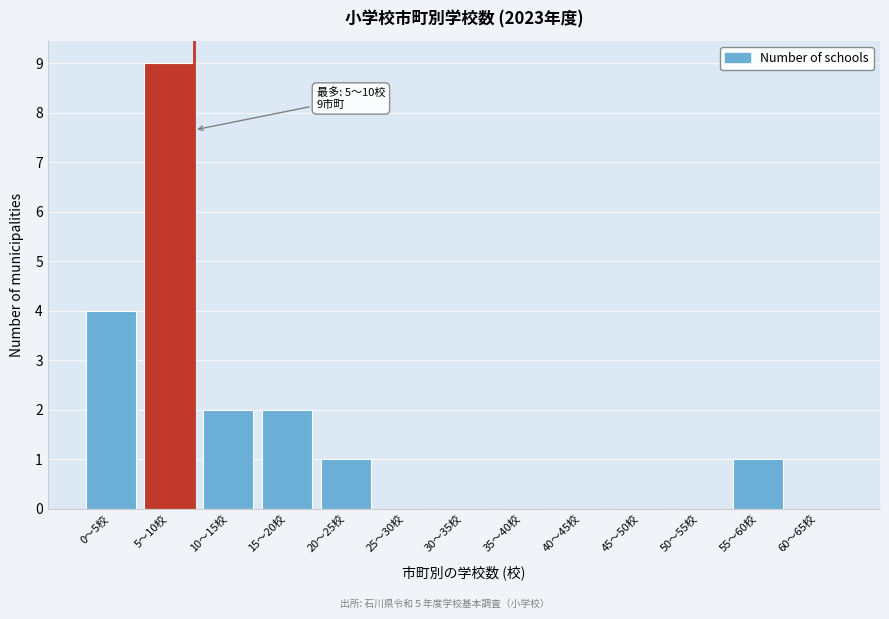

Reading left to right, extract all data points from this chart.

0〜5校=4	5〜10校=9	10〜15校=2	15〜20校=2	20〜25校=1	25〜30校=0	30〜35校=0	35〜40校=0	40〜45校=0	45〜50校=0	50〜55校=0	55〜60校=1	60〜65校=0